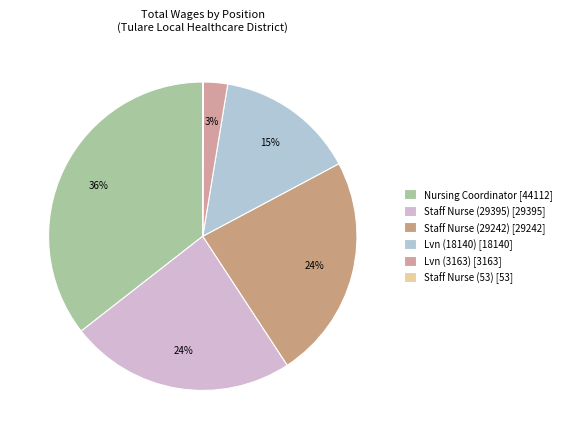

Combined, do Staff Nurse (53) and Staff Nurse (29395) account for over 50%?

No